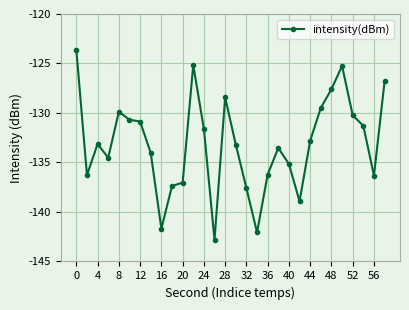

True or false: there are more than 0 points higher than both neighbors.

True